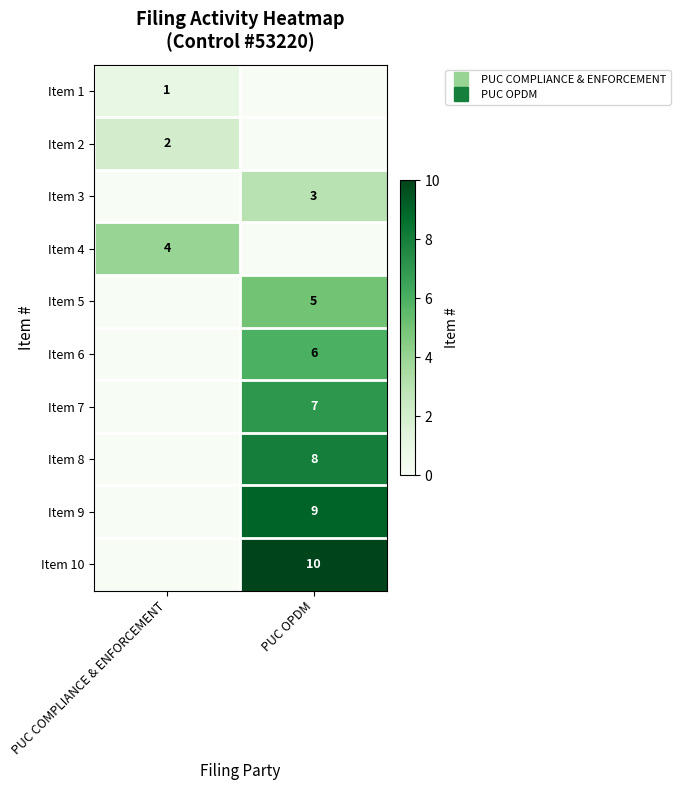

Which has a higher value, PUC COMPLIANCE & ENFORCEMENT or PUC OPDM?

PUC COMPLIANCE & ENFORCEMENT